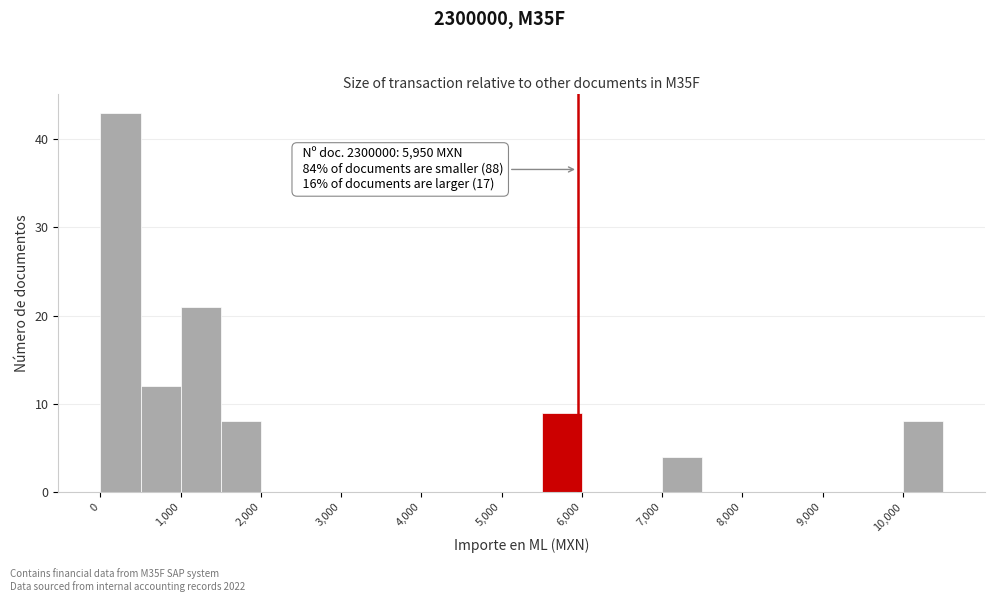

Over which range of the x-axis is the bar tallest?

0 to 500